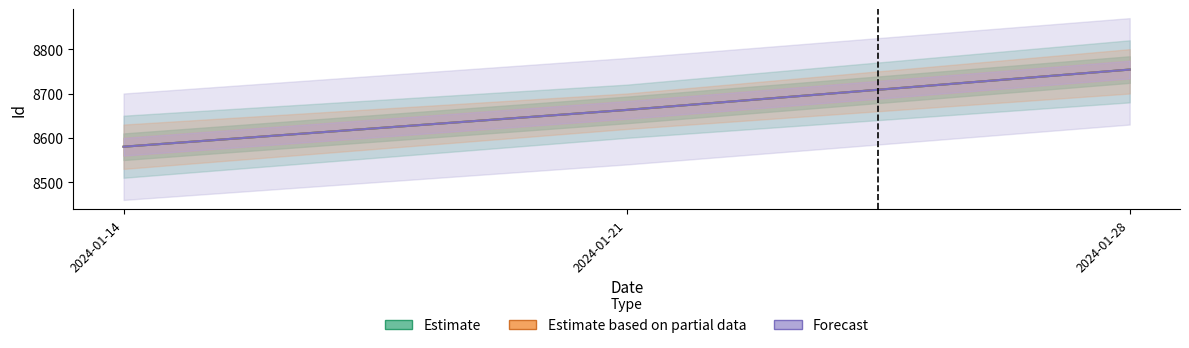

What is the maximum value shown in the chart?

8754